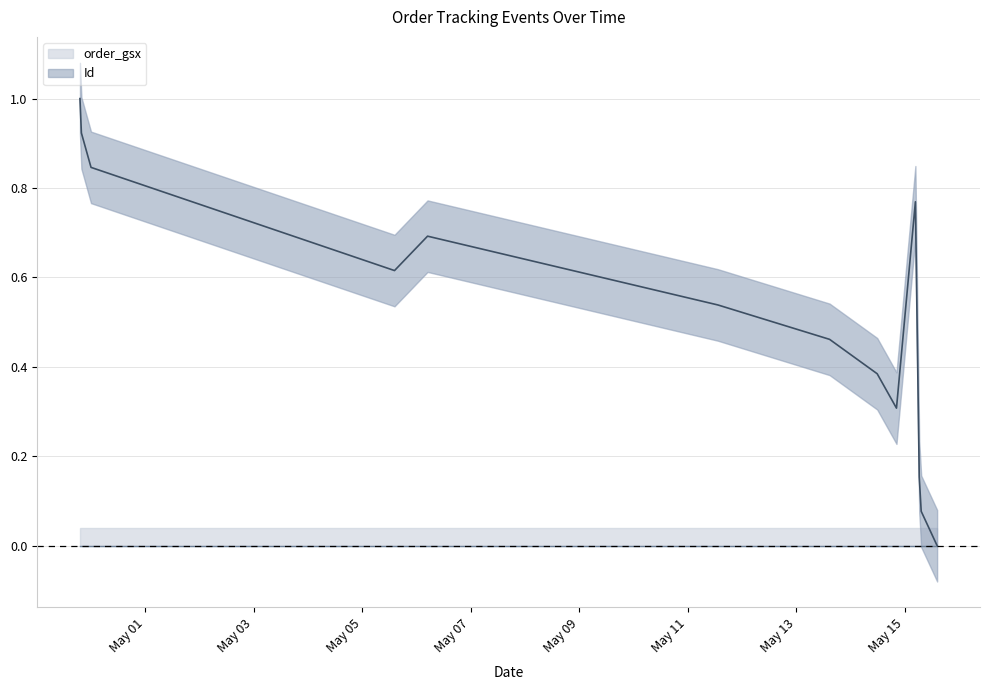

Reading right to left, transcribe all the data shown in this chart.

0.0	0.1	0.2	0.8	0.3	0.4	0.5	0.5	0.7	0.6	0.8	0.9	1.0